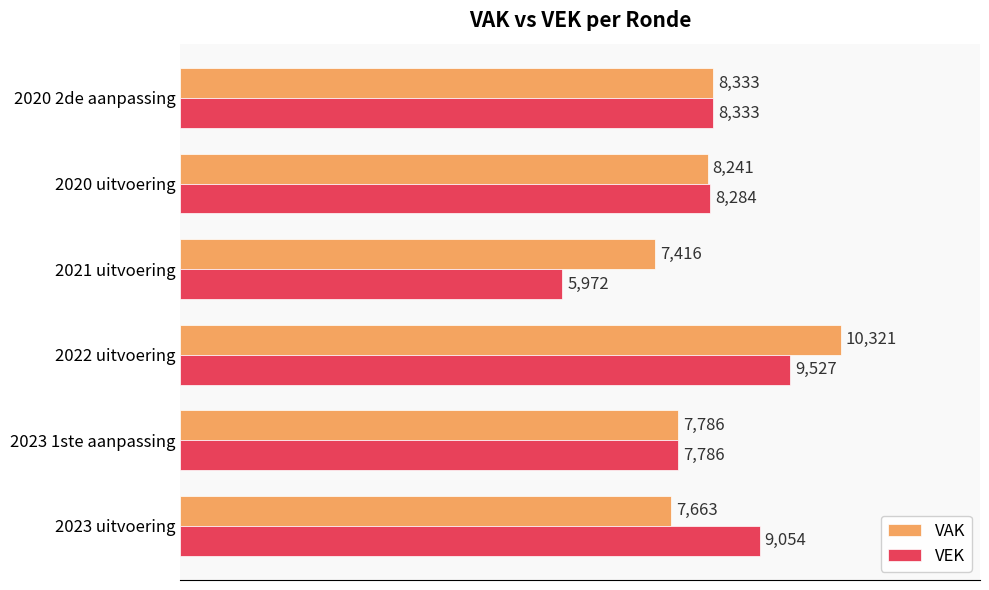

Which series has the largest total across all categories?

VAK